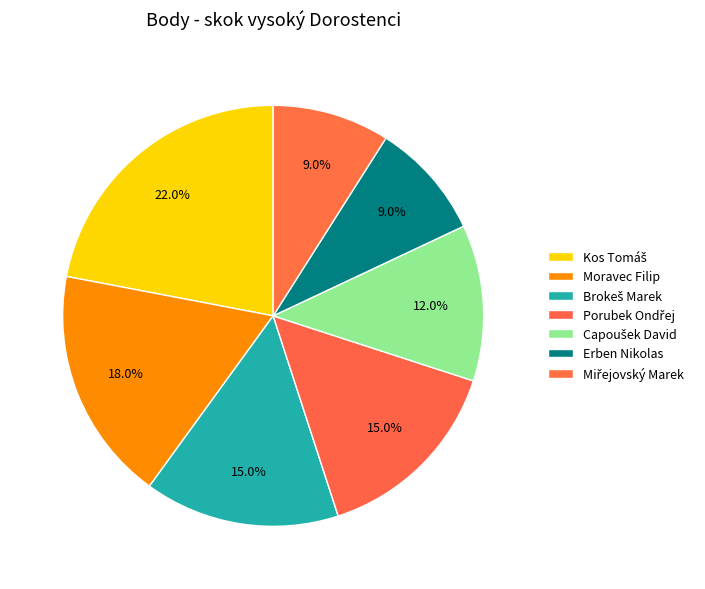

Which slice is the largest?

Kos Tomáš